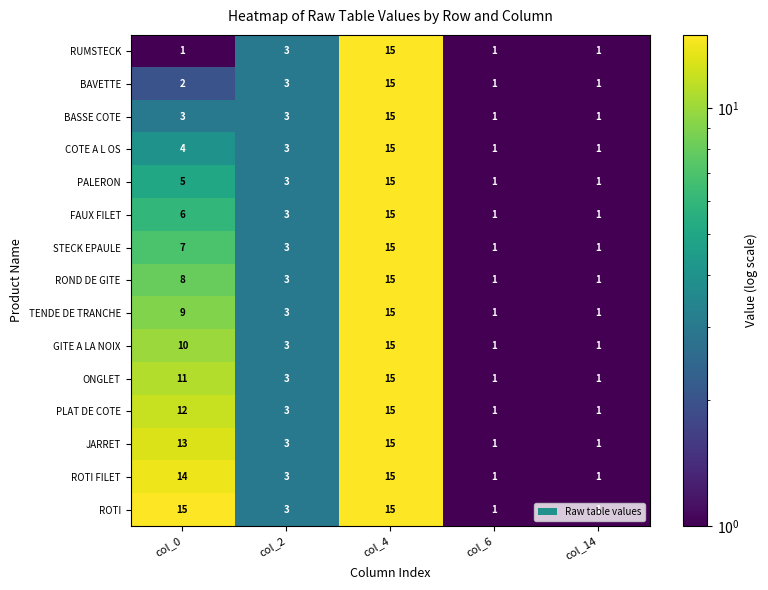

Which series has the largest total across all categories?

ROTI